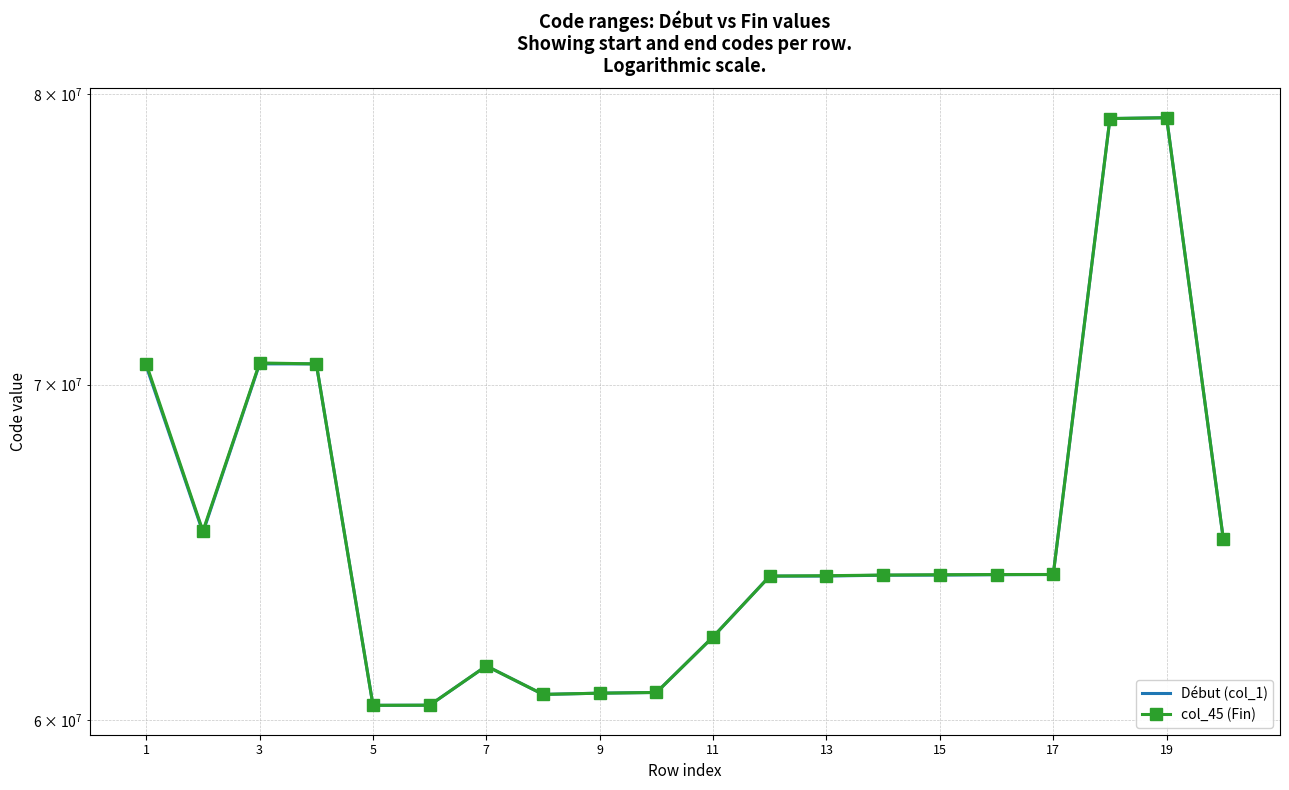

How many series are shown in this chart?

2